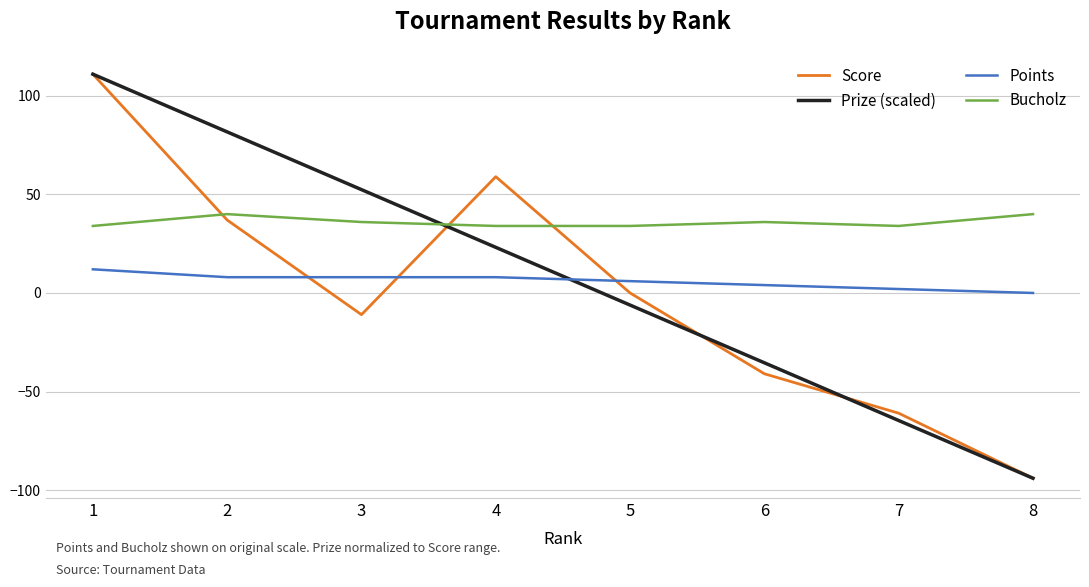

What are all the series names shown in the legend?

Score, Prize (scaled), Points, Bucholz